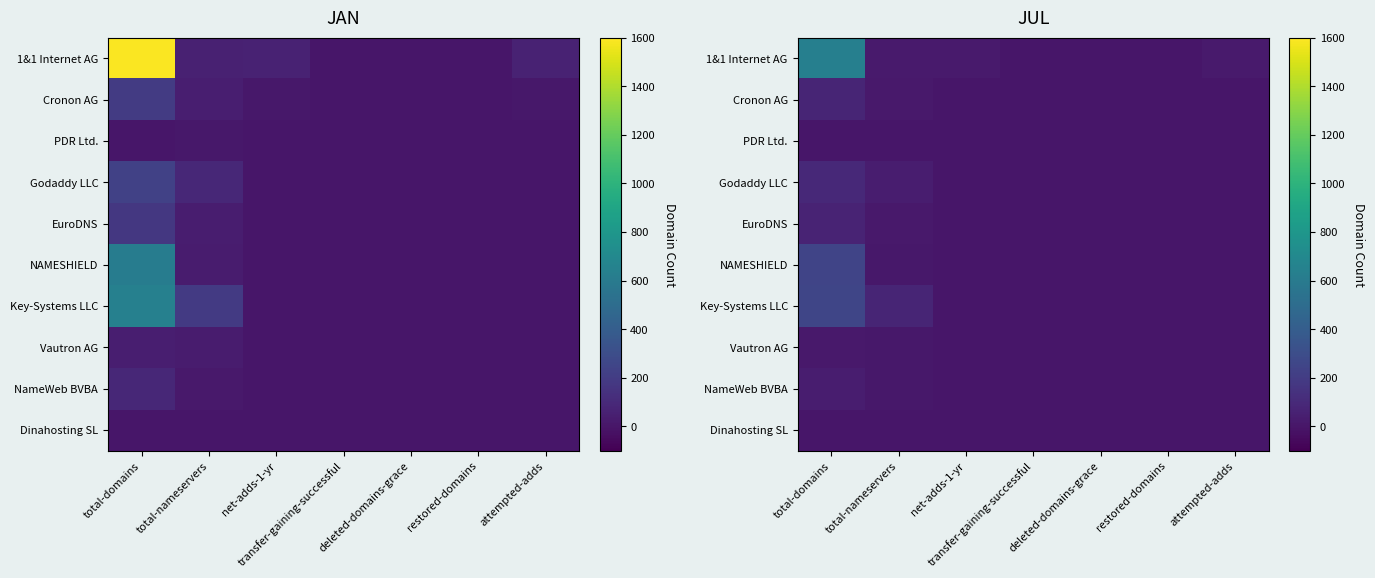

At total-nameservers, list the series in order from smallest to largest.

Dinahosting SL, PDR Ltd., NameWeb BVBA, Vautron AG, NAMESHIELD, EuroDNS, Cronon AG, 1&1 Internet AG, Godaddy LLC, Key-Systems LLC